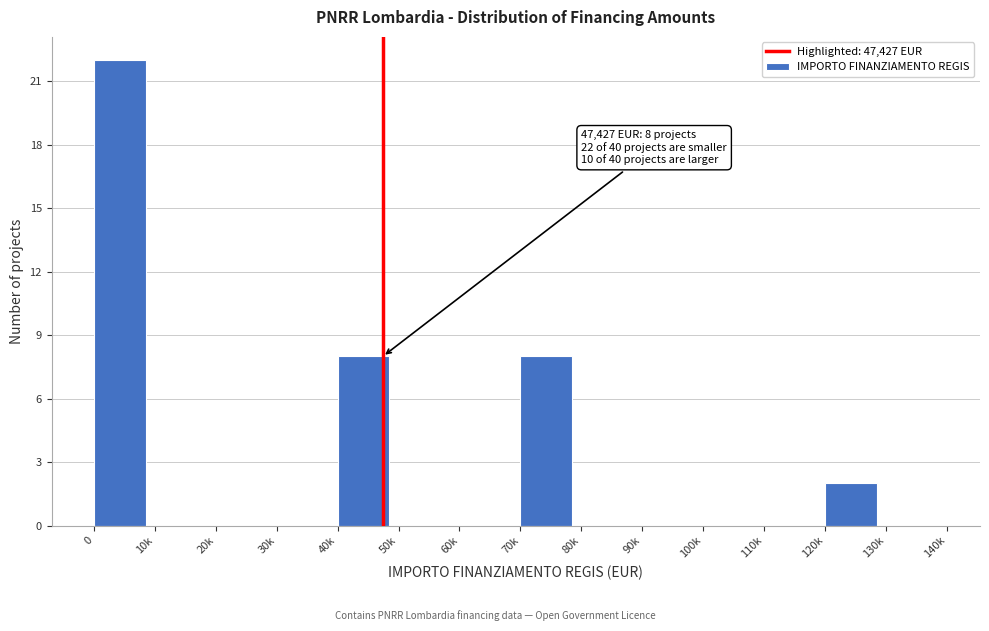

Reading right to left, what are all the values shown in this chart?

130k=0	120k=2	110k=0	100k=0	90k=0	80k=0	70k=8	60k=0	50k=0	40k=8	30k=0	20k=0	10k=0	0=22